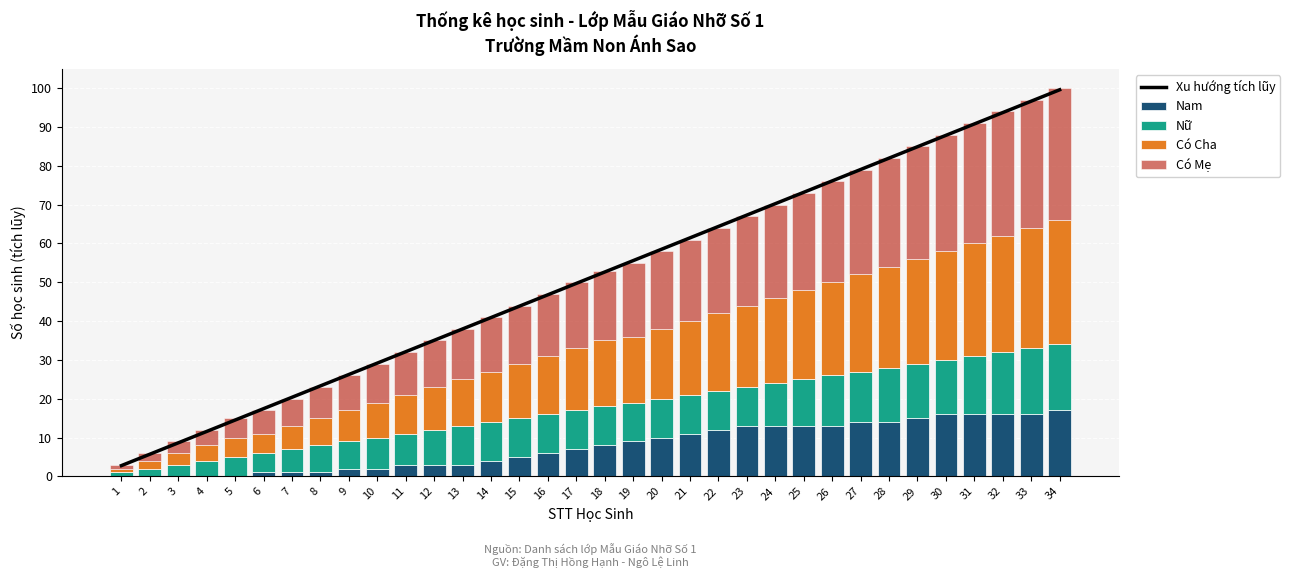

Which category has the lowest value in the Có Mẹ series?

1